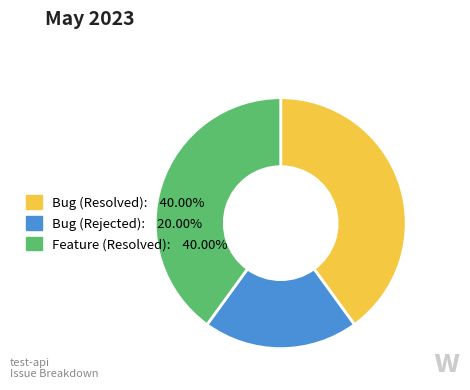

Does any single category account for the majority?

No